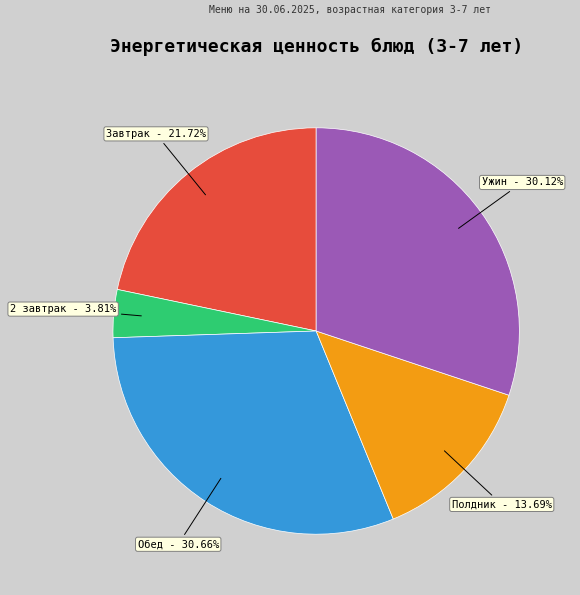

How many segments does this pie chart have?

5